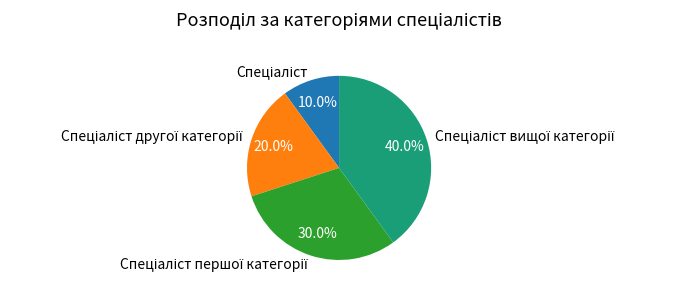

Is there any slice that represents more than half of the pie?

No